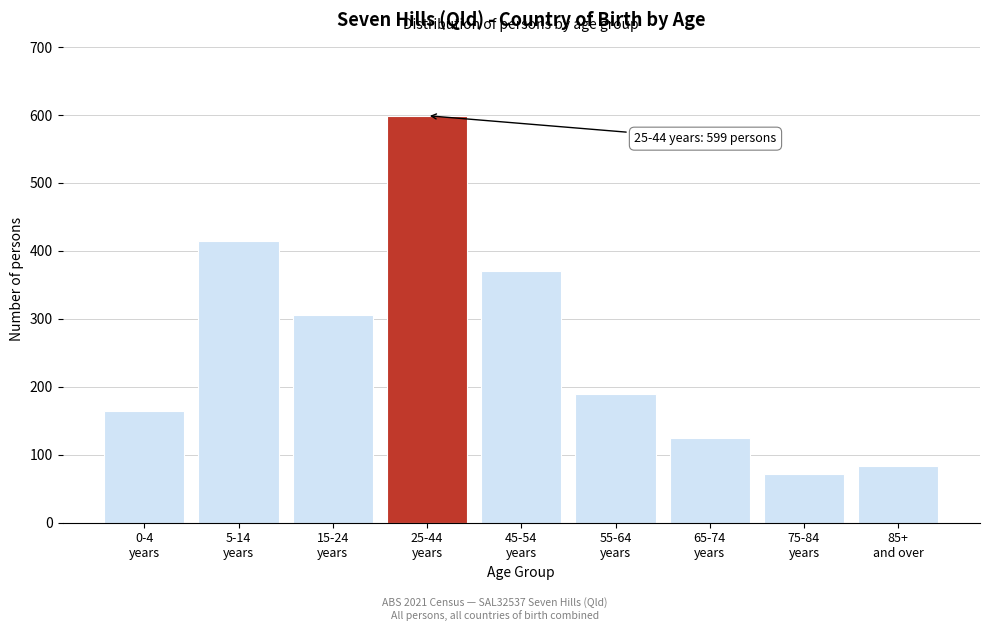

Reading left to right, what are all the values shown in this chart?

164	414	305	599	370	190	124	71	83